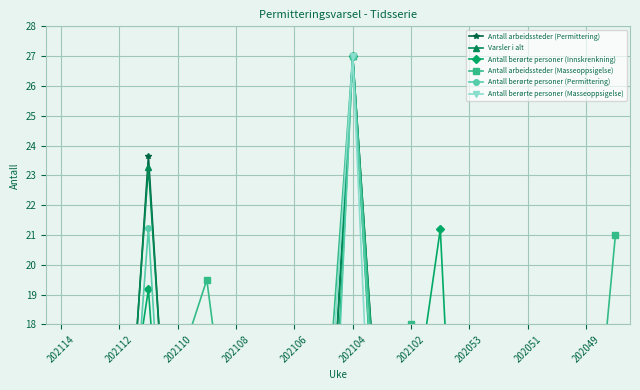

At which category does Antall berørte personer (Innskrenkning) reach its first local valley?

202112